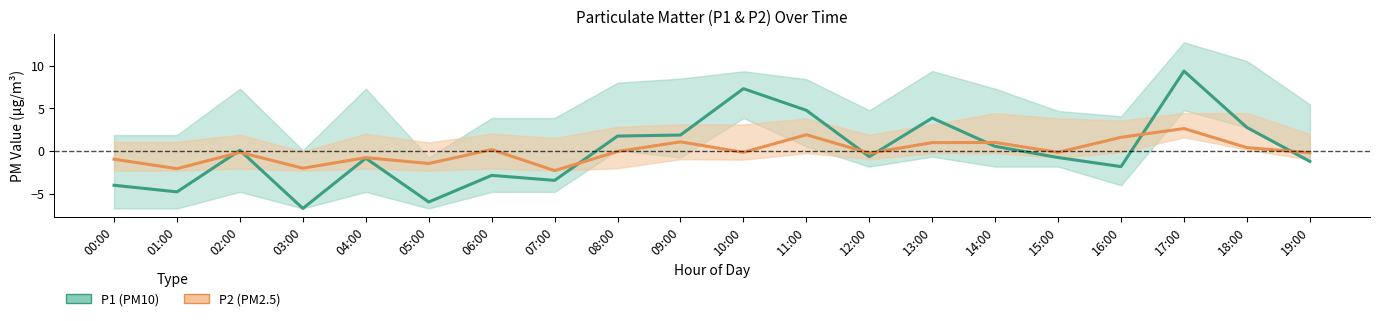

What is the label of the 14th point from the left?

13:00